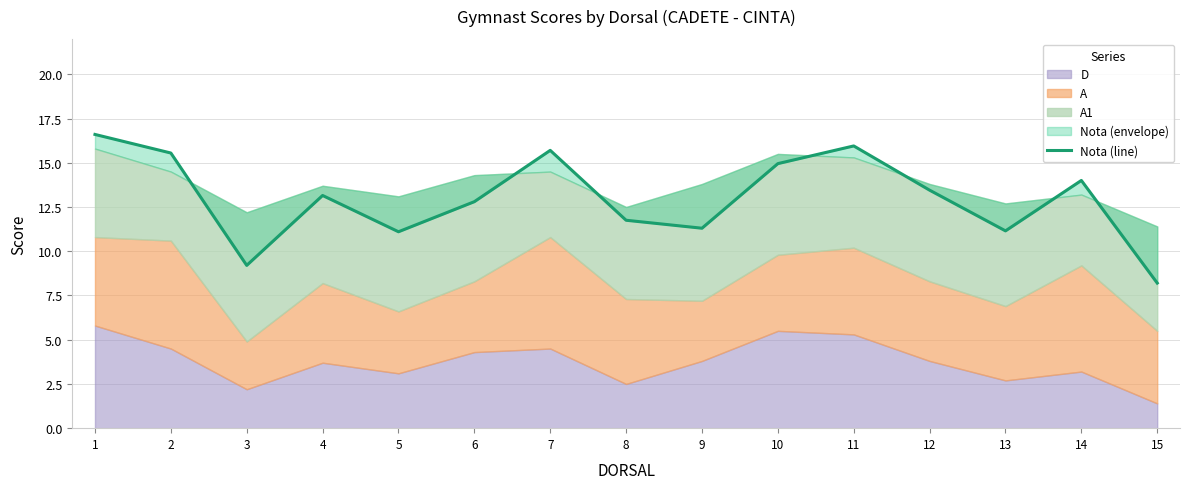

At which category does the data reach its first local peak?

4